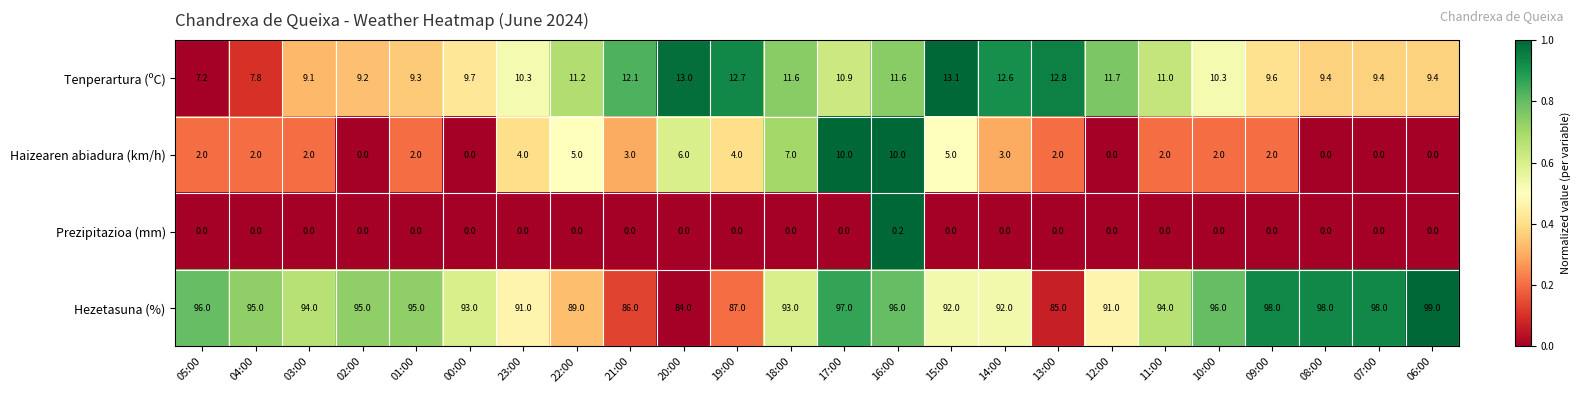

List the series in order of their peak value, highest first.

Hezetasuna (%), Tenperartura (ºC), Haizearen abiadura (km/h), Prezipitazioa (mm)